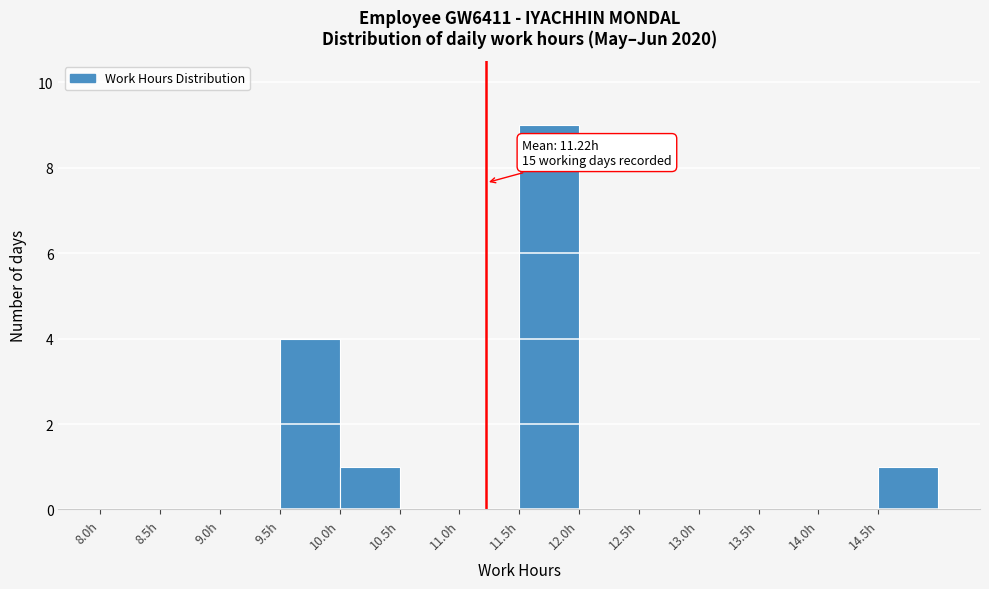

Which range on the x-axis has the tallest bar?

11.5 to 12.0